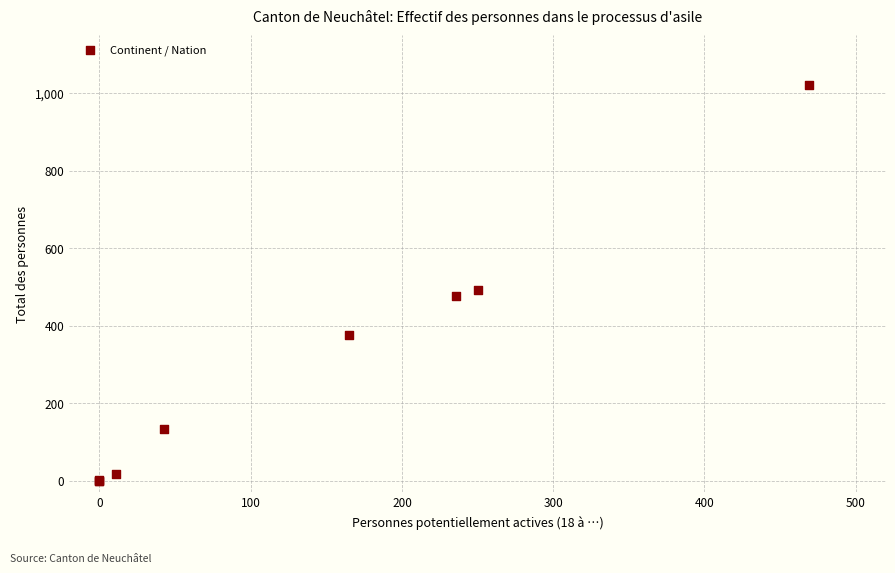

What Y value in the scatter plot is closest to 510?

493